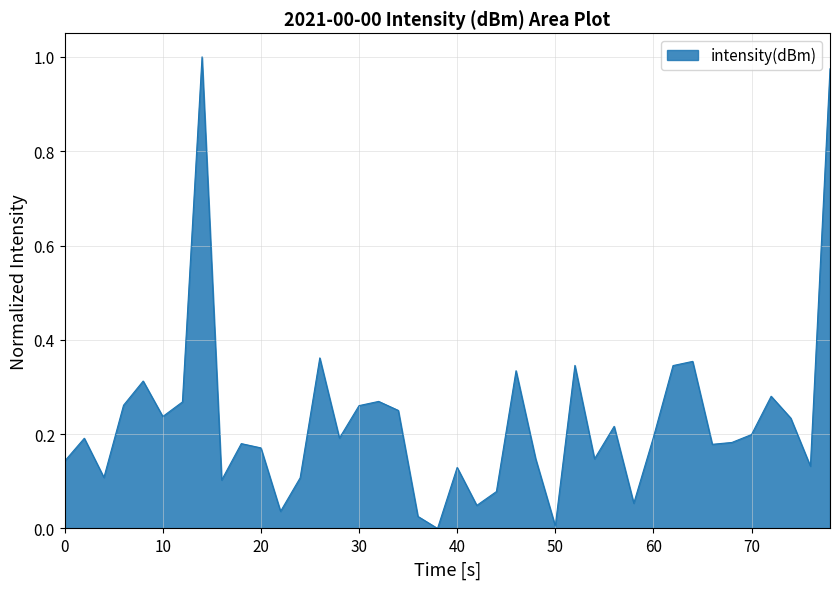

Is this an area chart (filled region under the line)?

Yes